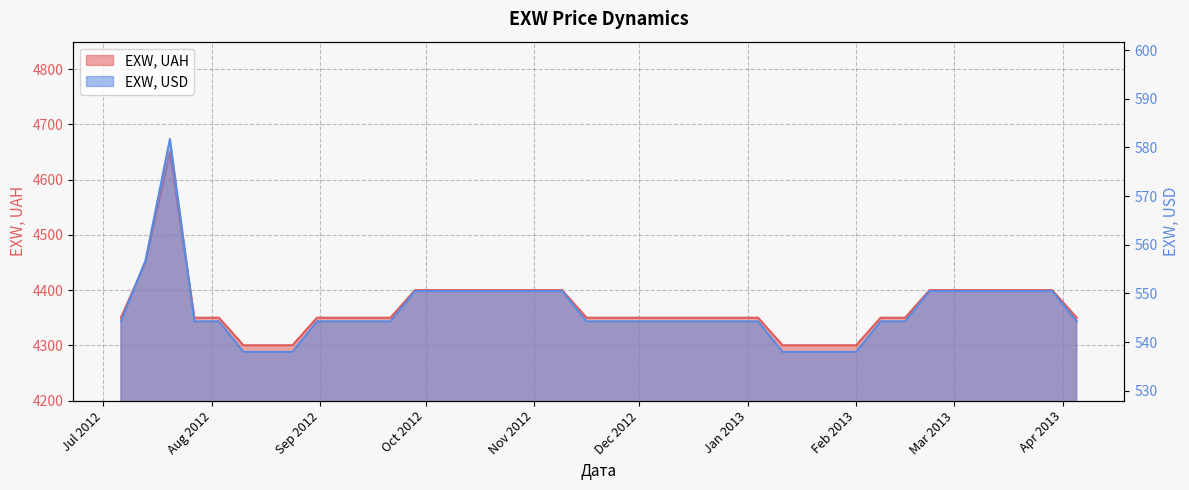

Read the EXW, USD value at 2012-08-03.

544.2